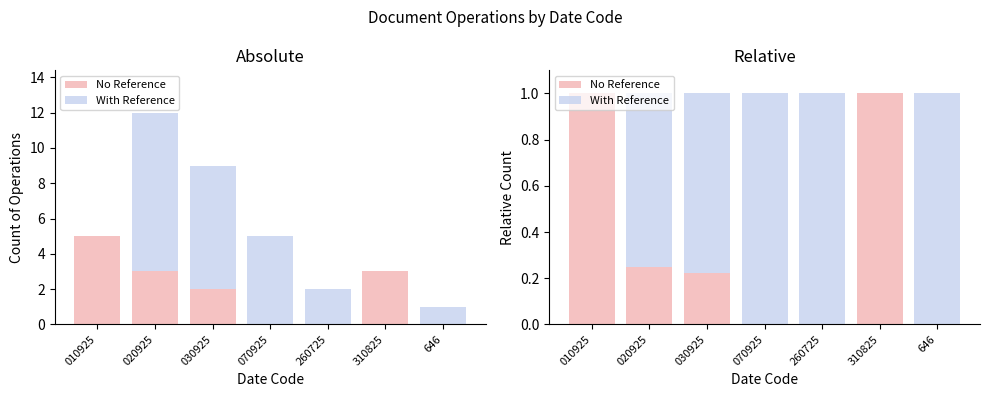

What is the label of the 7th bar from the right?

010925